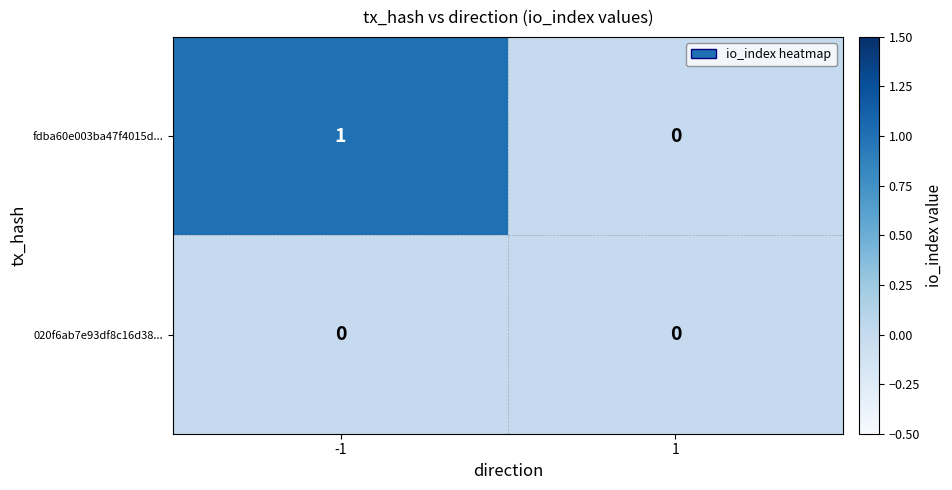

Which series has the largest range (max minus min)?

fdba60e003ba47f4015d...